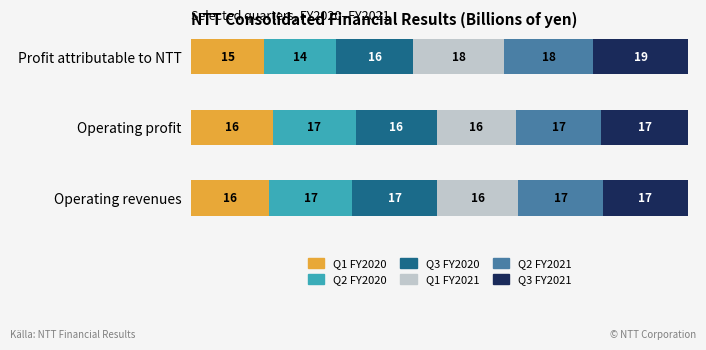

What is the total value across all series at Operating revenues?

100.0